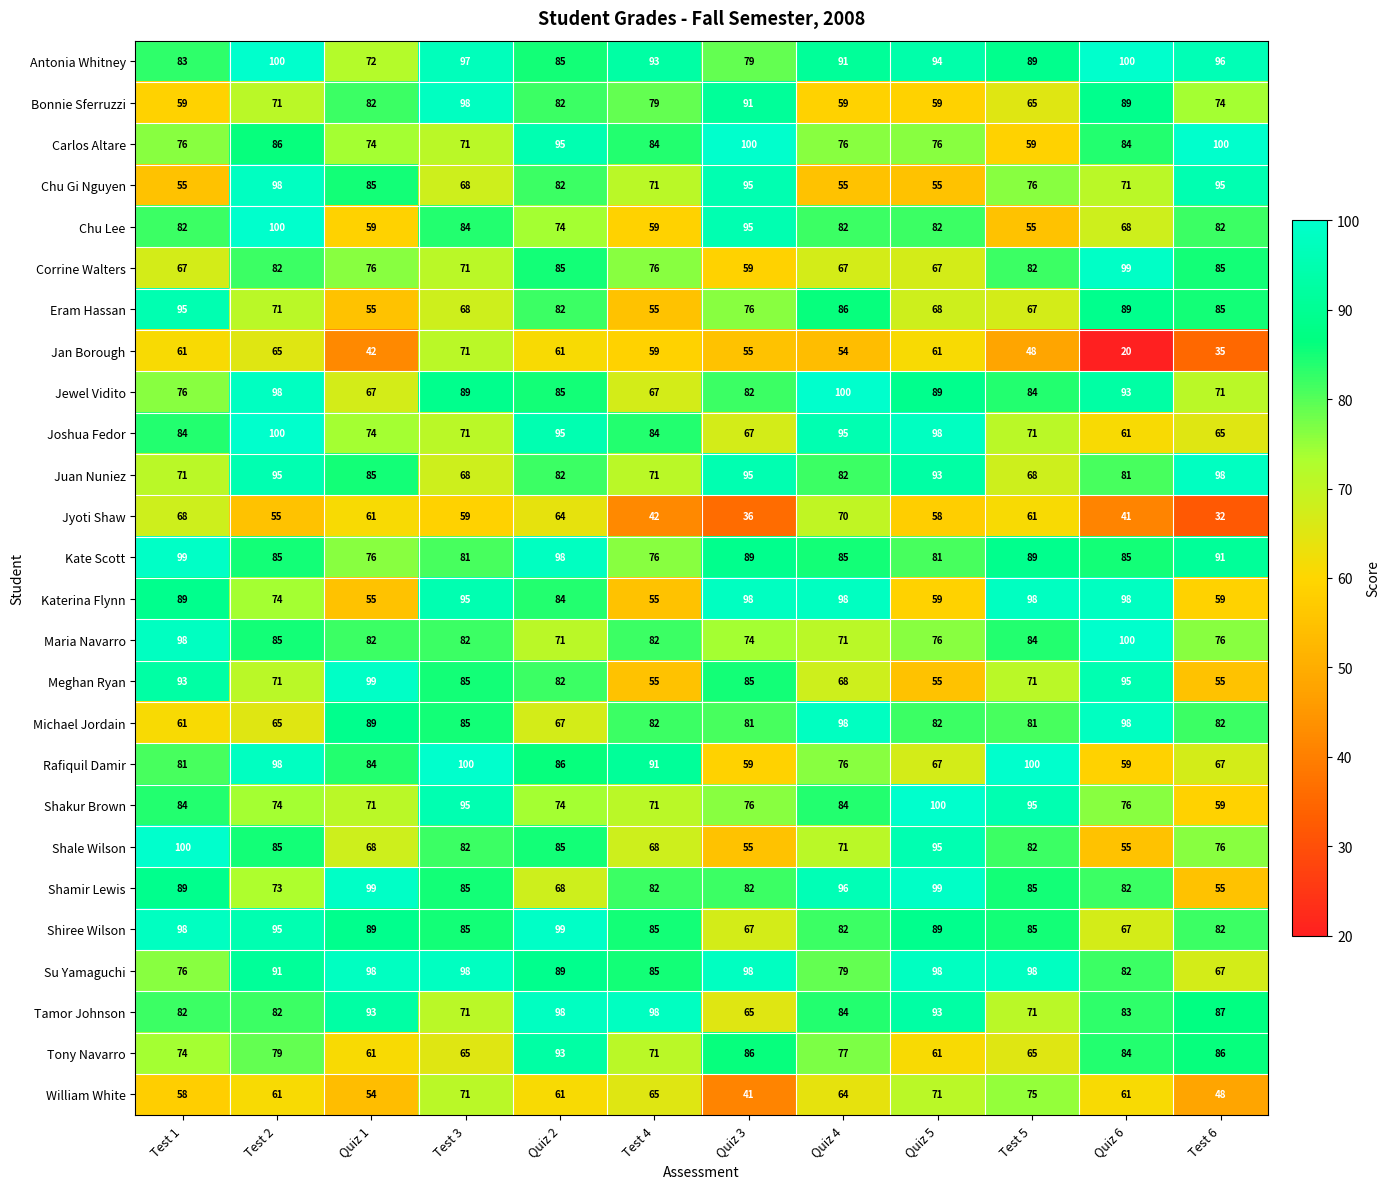

What is the lowest value of the Tony Navarro series?

61